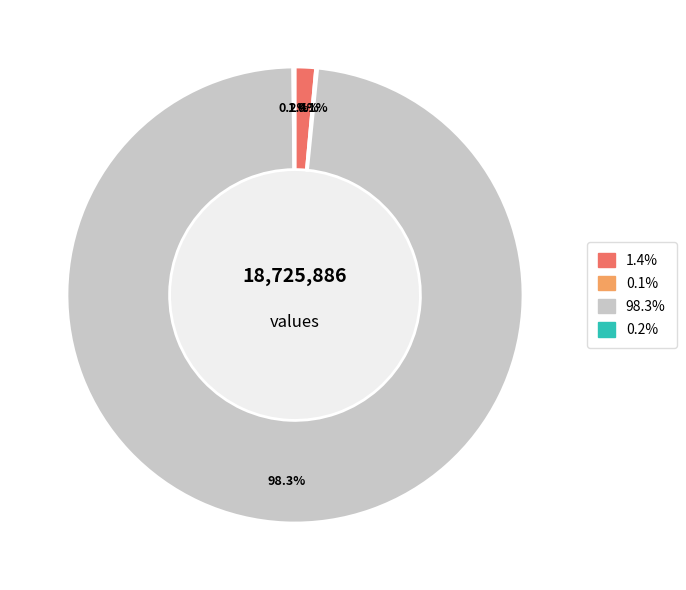

To the nearest percent, what is the difference between the largest and smallest slice percentages?

98%